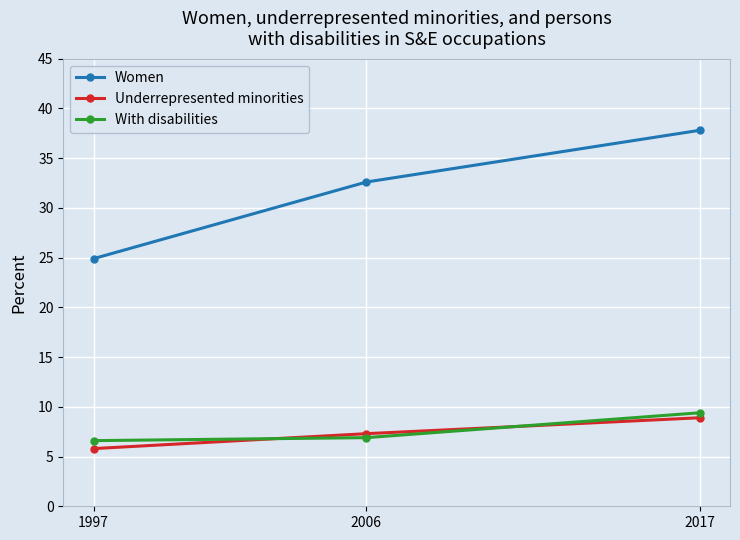

The With disabilities series shows 6.9 at 2006. True or false?

True